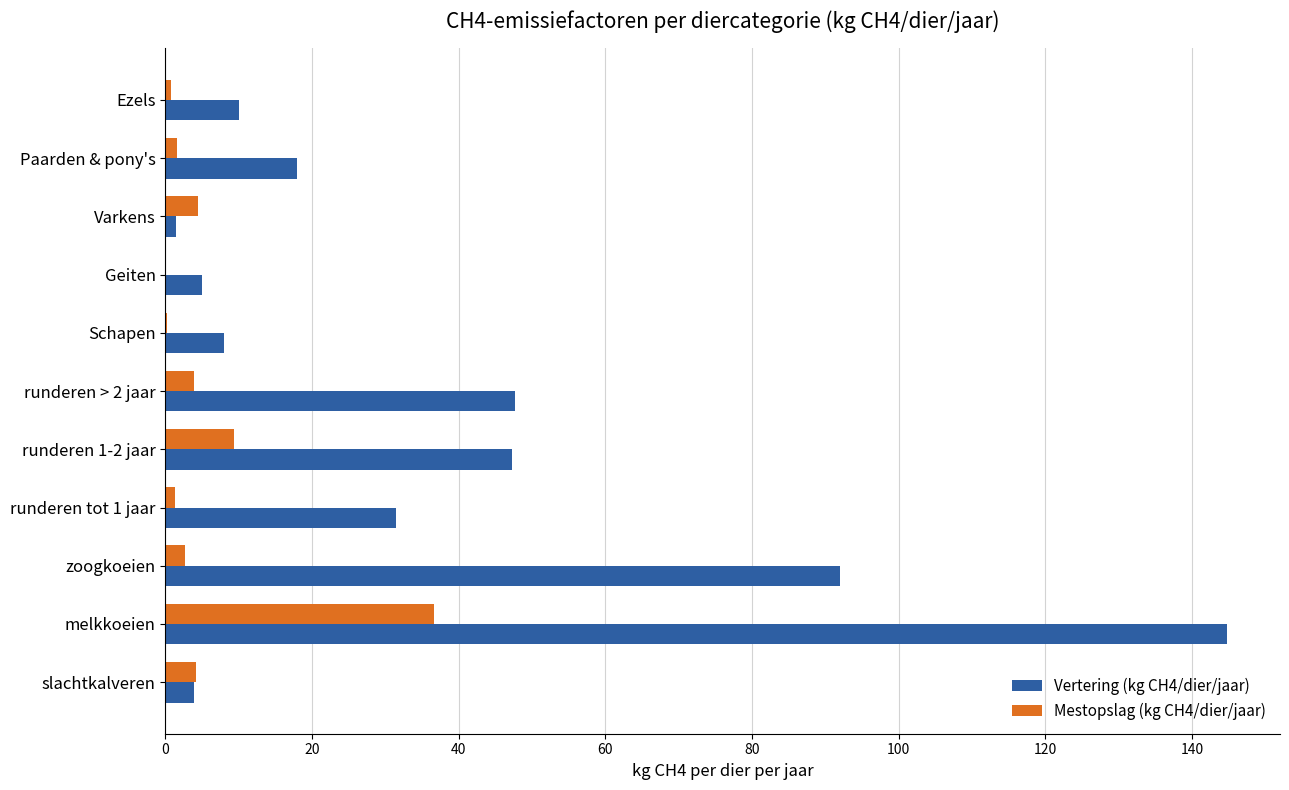

At which category is the sum across all series the highest?

melkkoeien